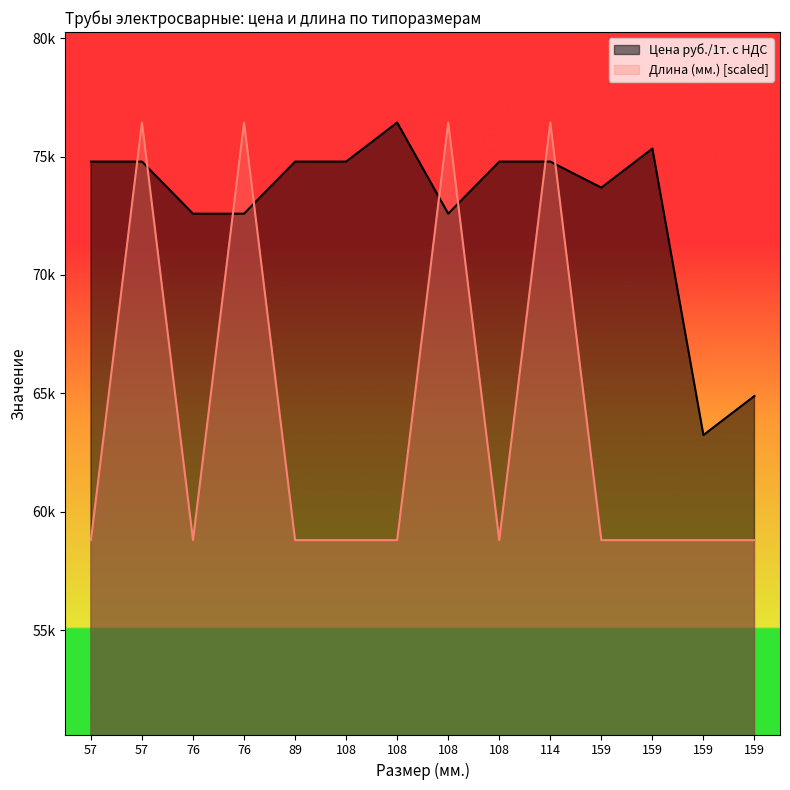

List the series in order of their peak value, lowest first.

Цена руб./1т. с НДС, Длина (мм.)